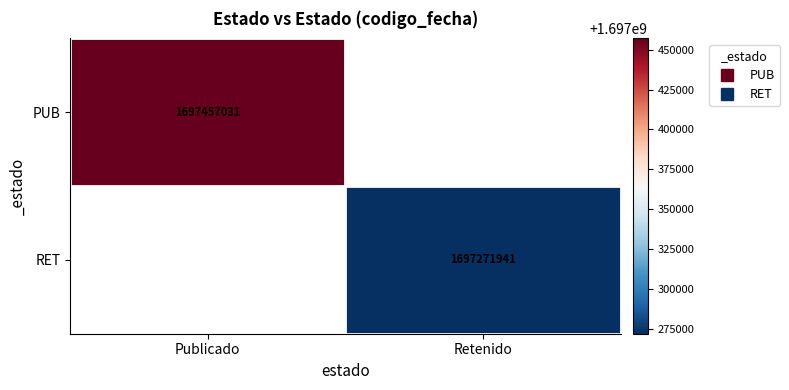

Is it true that PUB equals 1697457031.0 at Publicado?

True